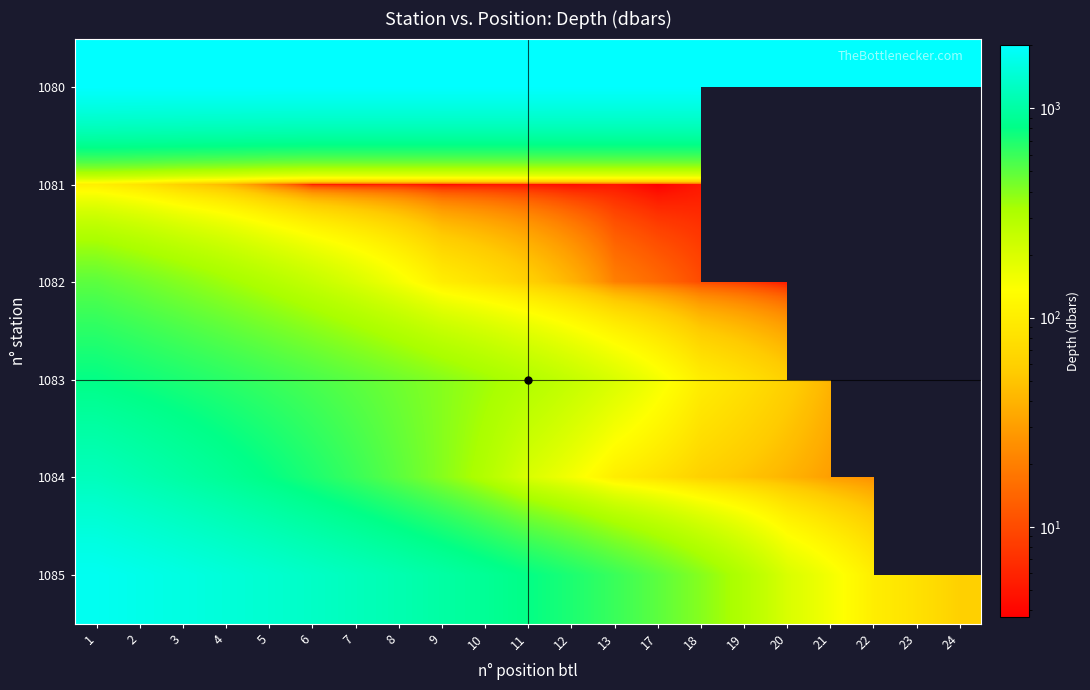

Count the number of data series in this chart.

6